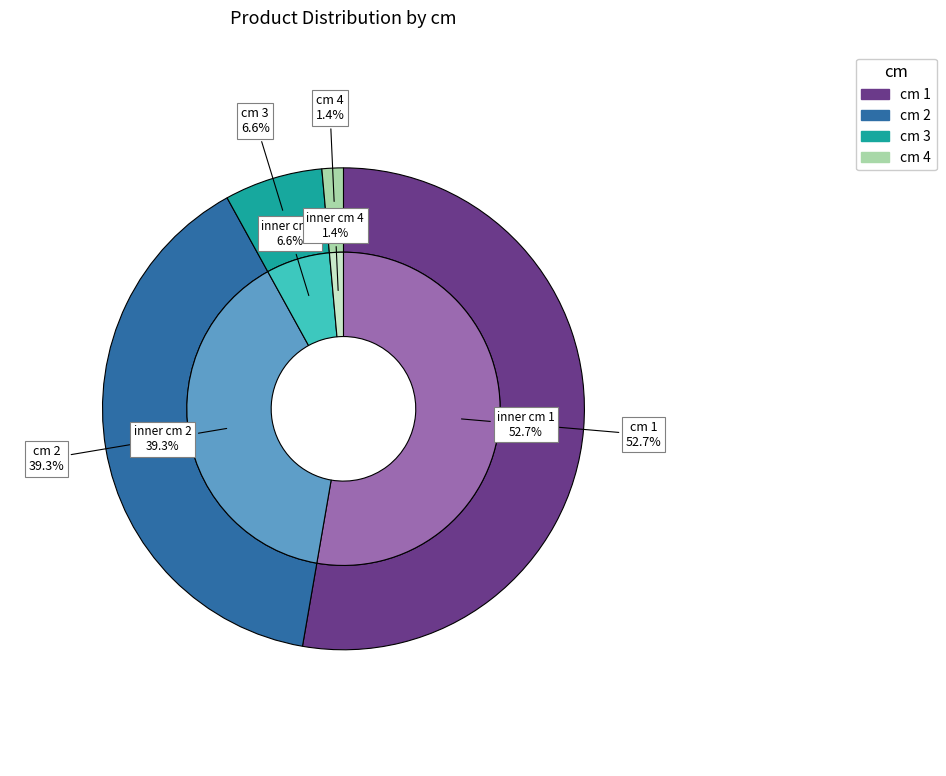

To the nearest percent, what is the difference between the largest and smallest slice percentages?

51%